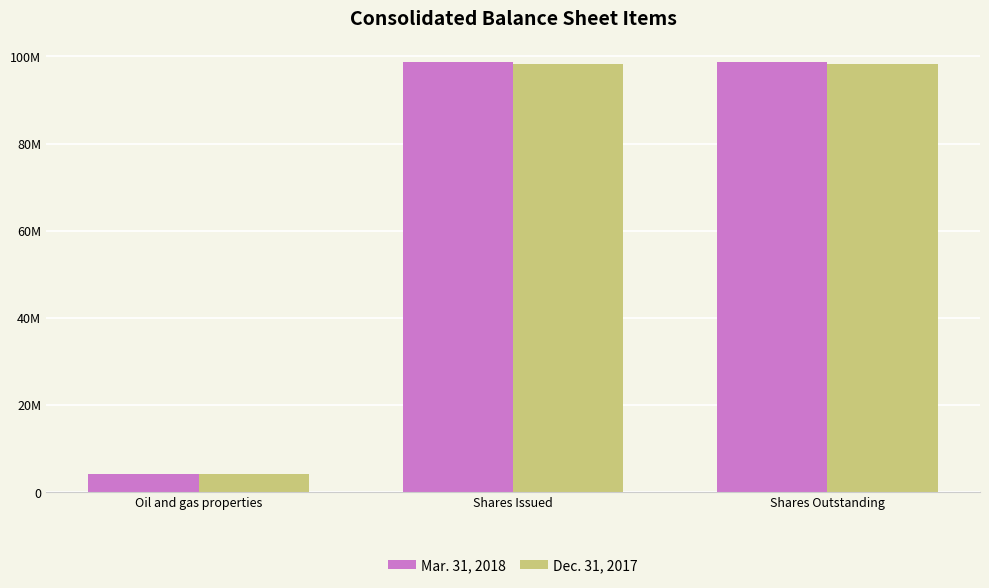

What is the label of the 3rd bar from the left?

Shares Outstanding